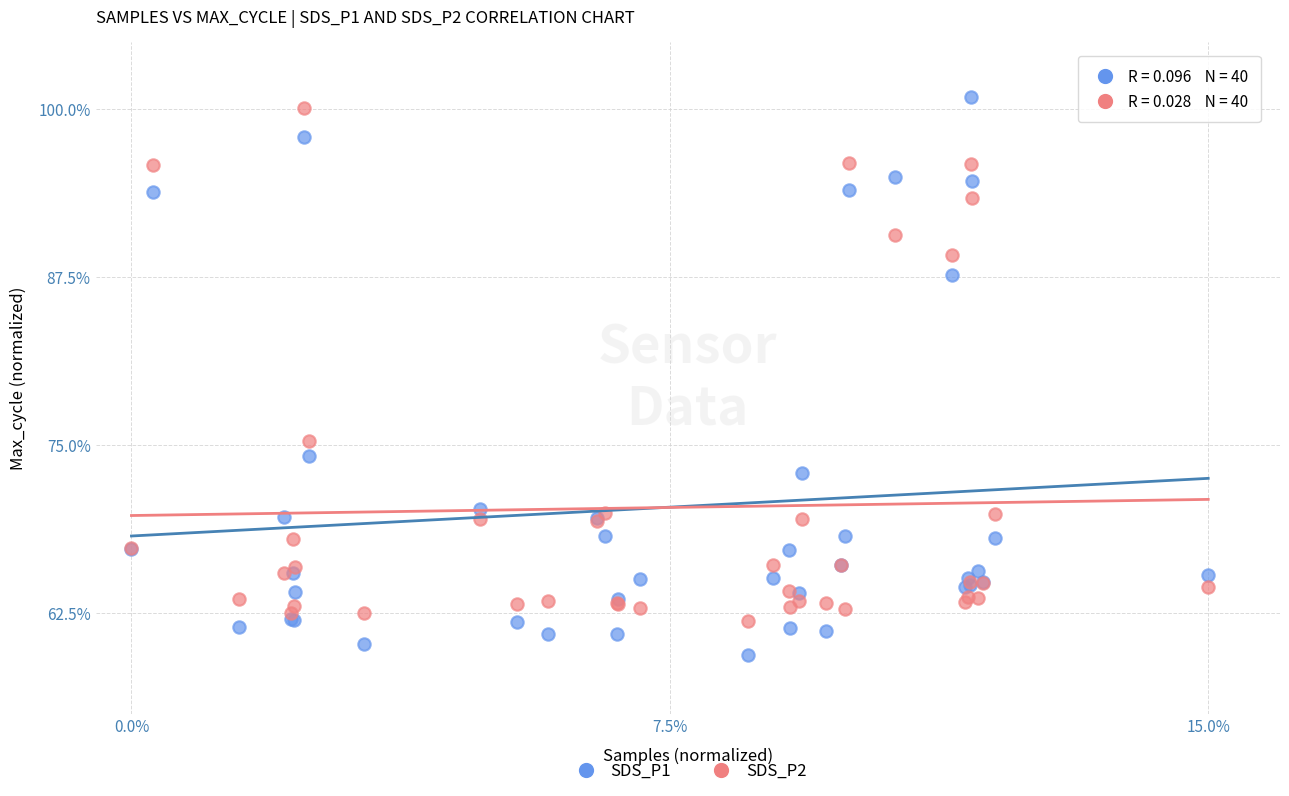

What is the X range (max minus min) for the scatter plot?

15.0